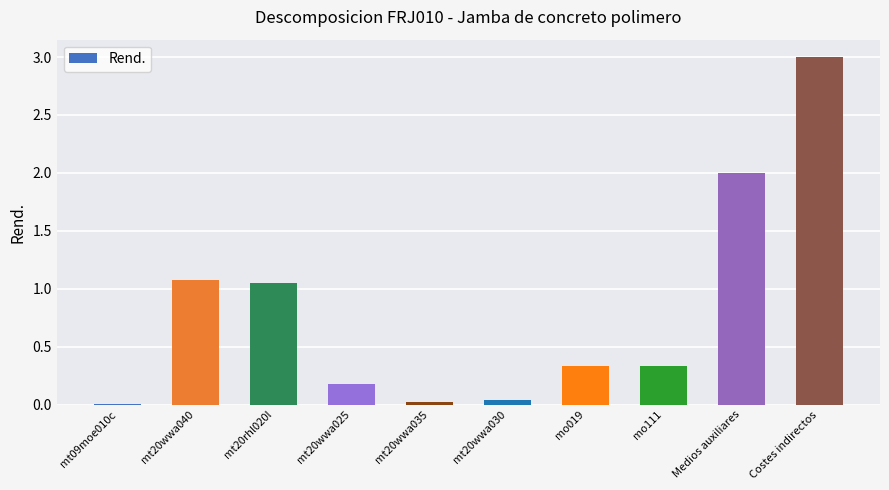

What is the maximum value shown in the chart?

3.0